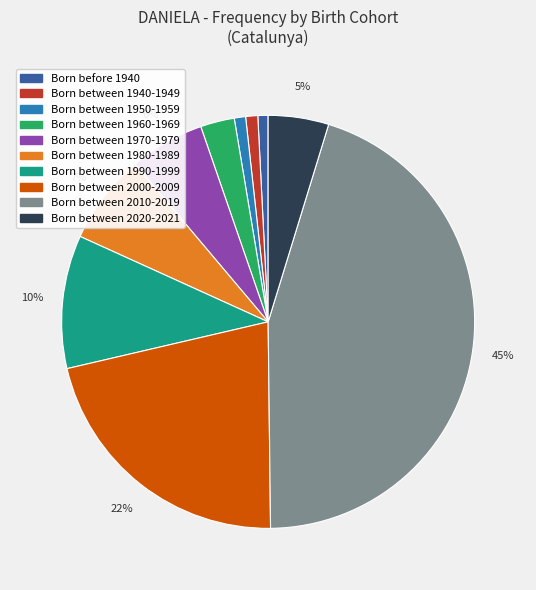

Do Born before 1940 and Born between 2000-2009 together represent more than half of the pie?

No